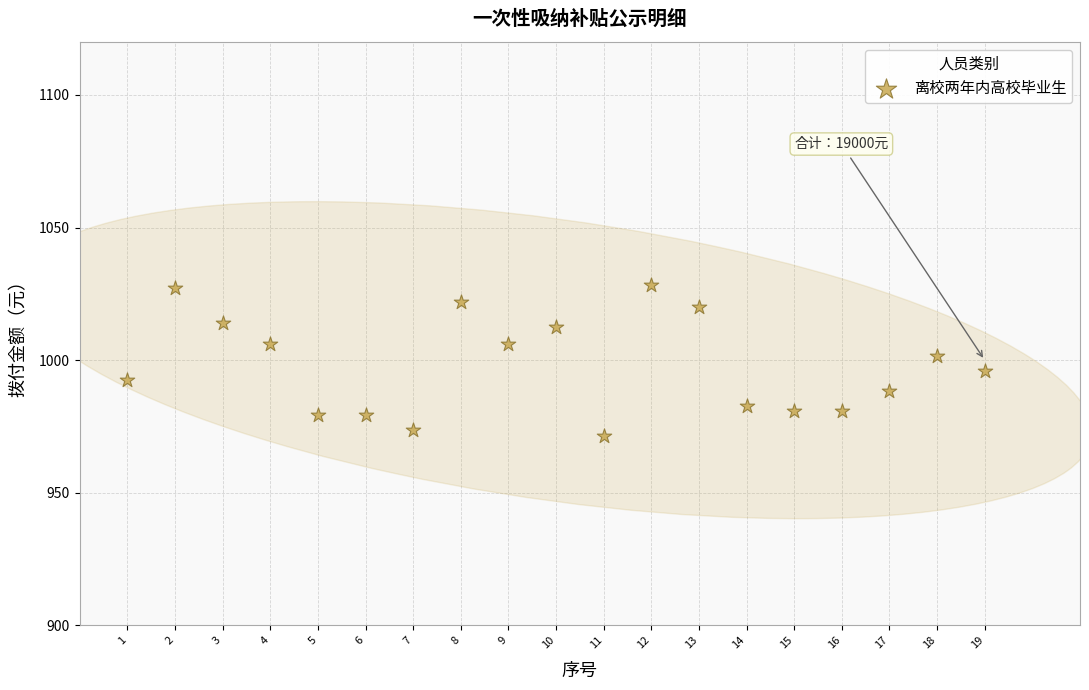

What is the range of X values (max minus min)?

18.0